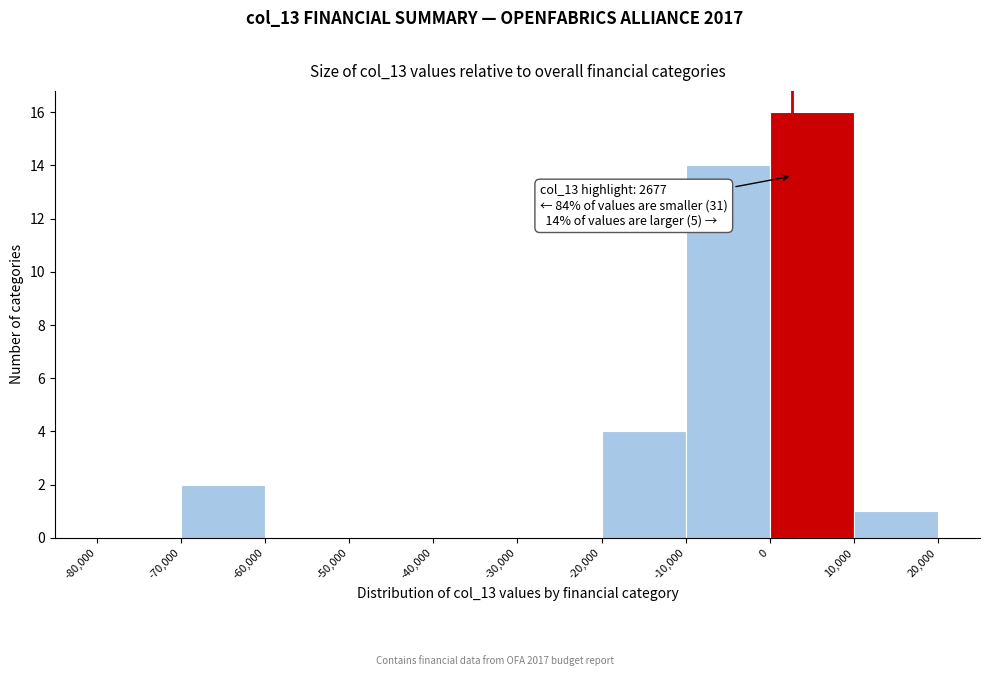

Over which range of the x-axis is the bar tallest?

0 to 10,000